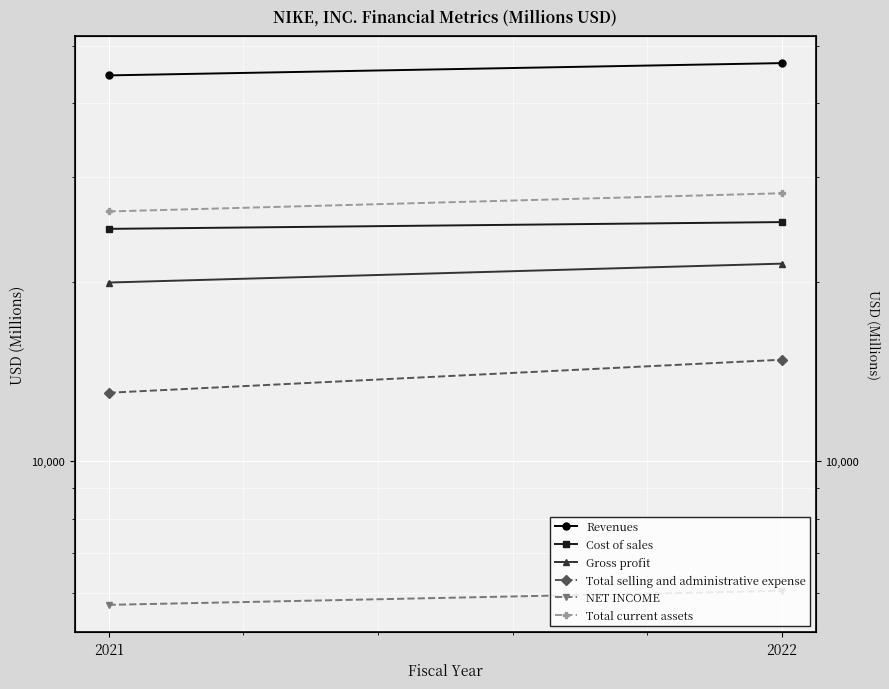

Rank the categories by Total current assets value from lowest to highest.

2021, 2022